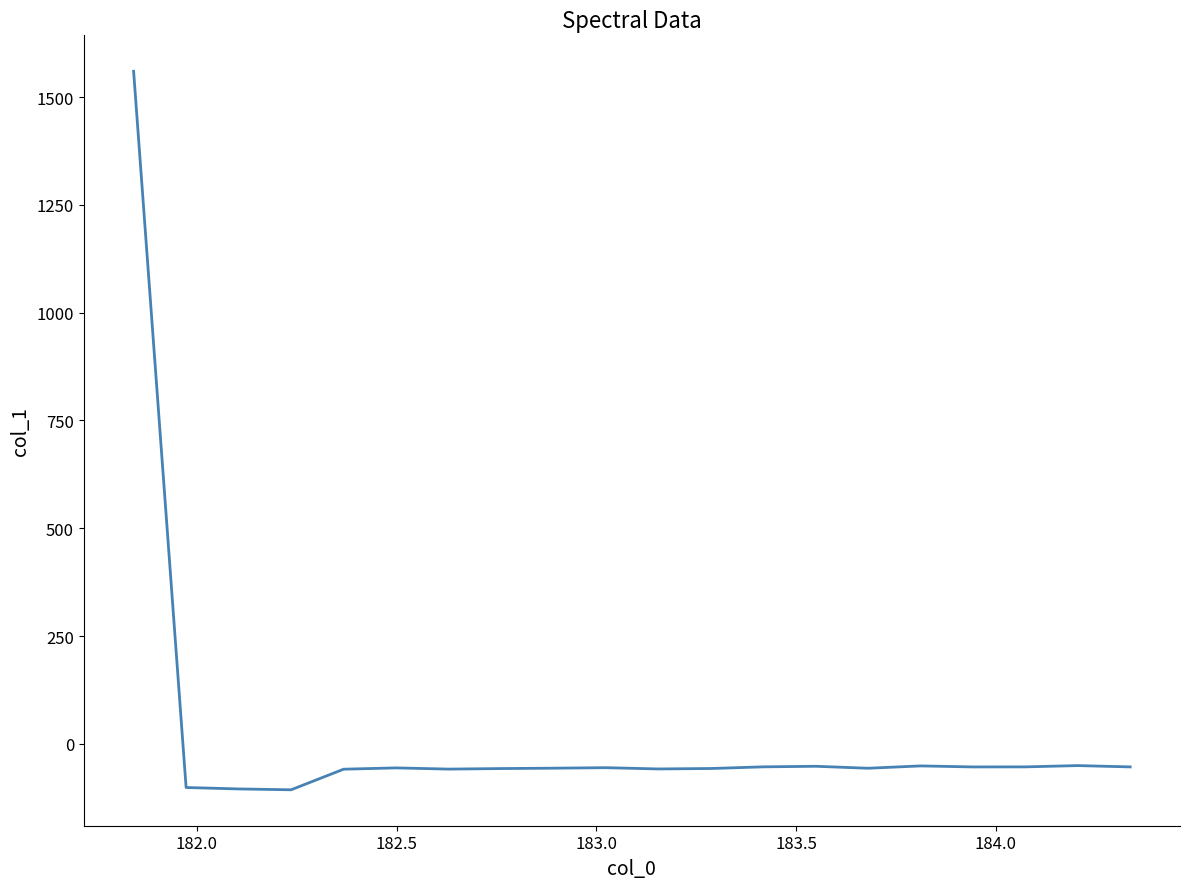

Does the chart have visible grid lines?

No